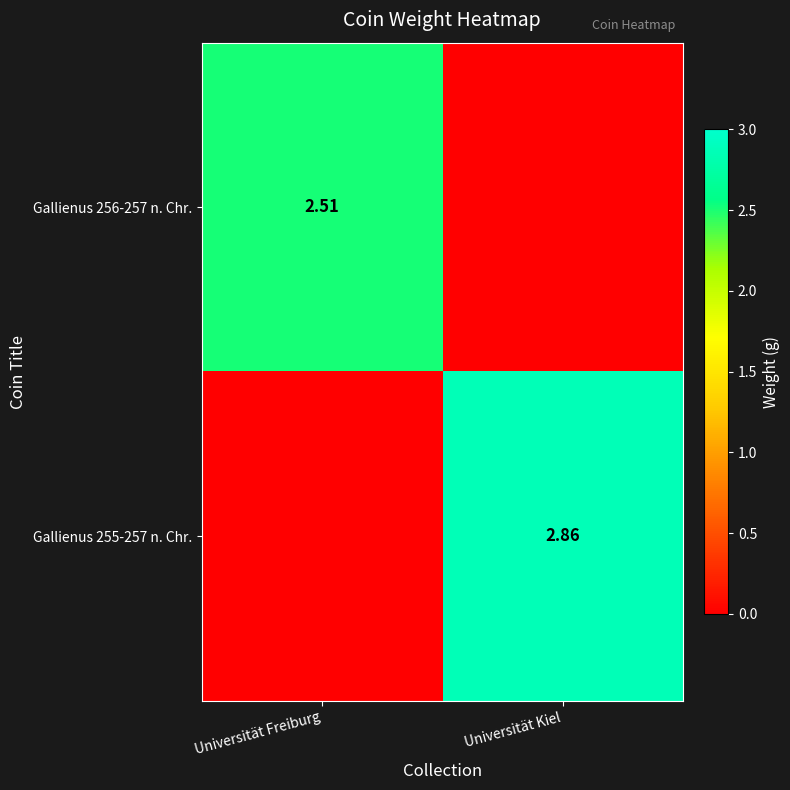

What is the total value across all series at Universität Freiburg?

2.5